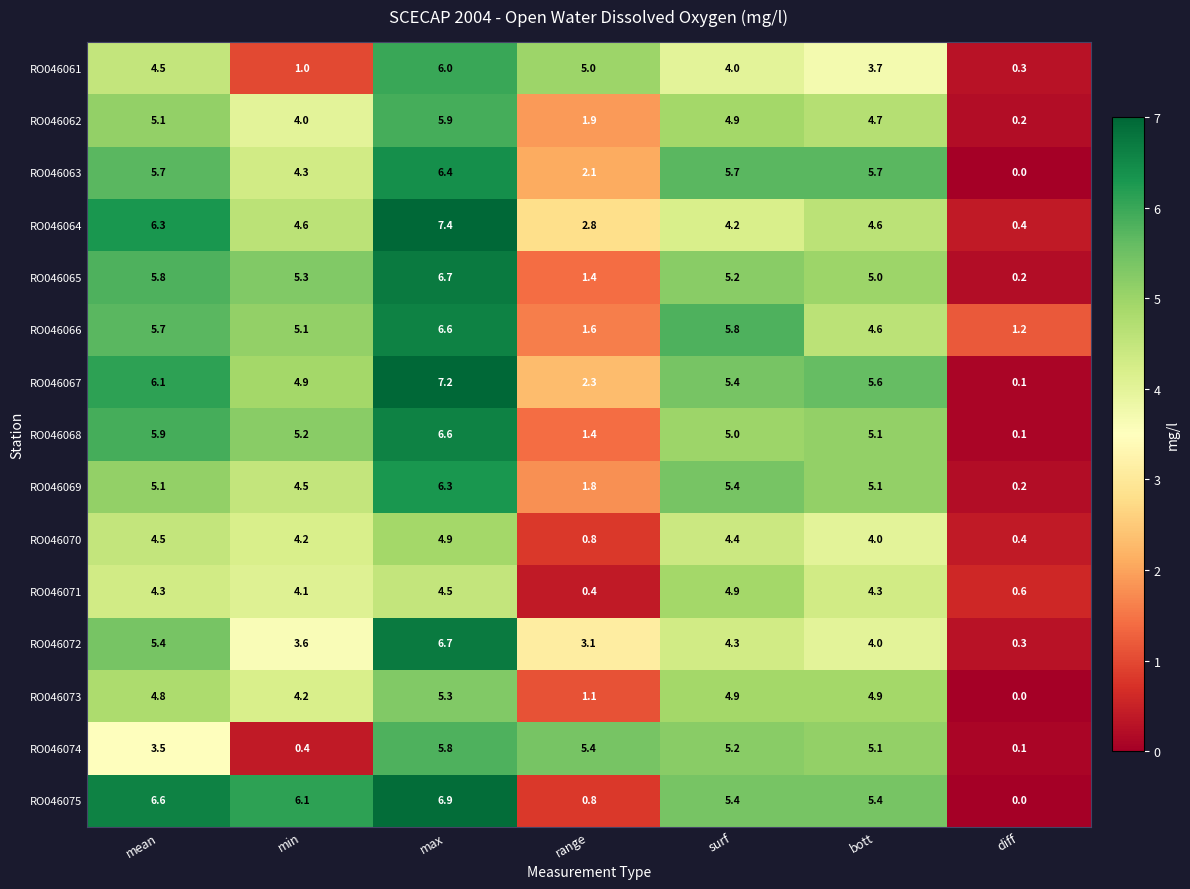

At which category is the sum across all series the highest?

max